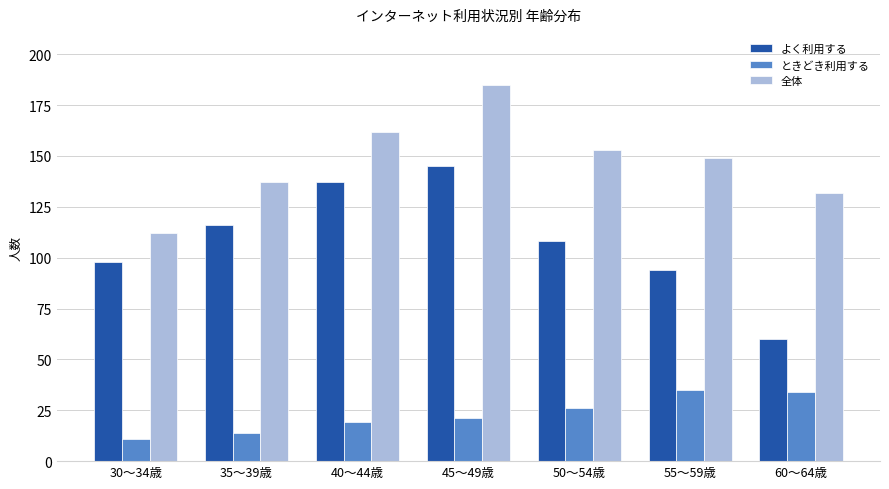

Count the number of data series in this chart.

3